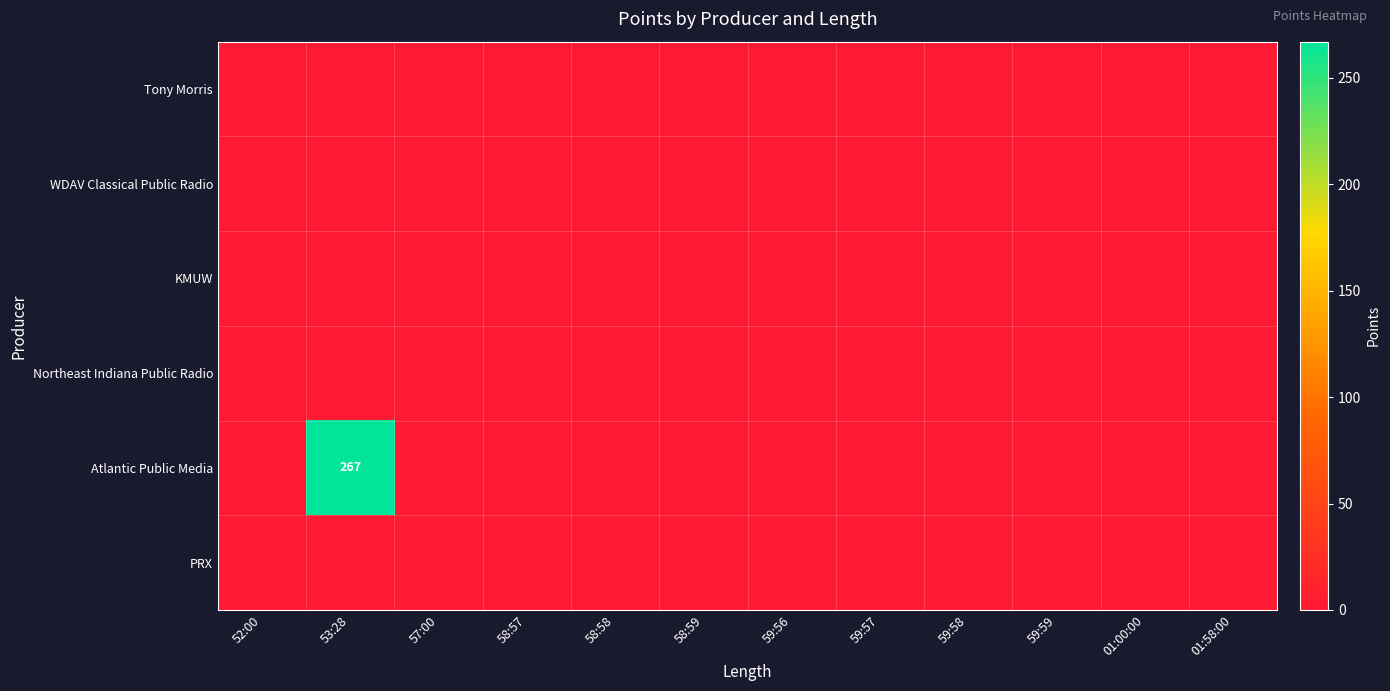

Which series has the widest spread of values?

Atlantic Public Media